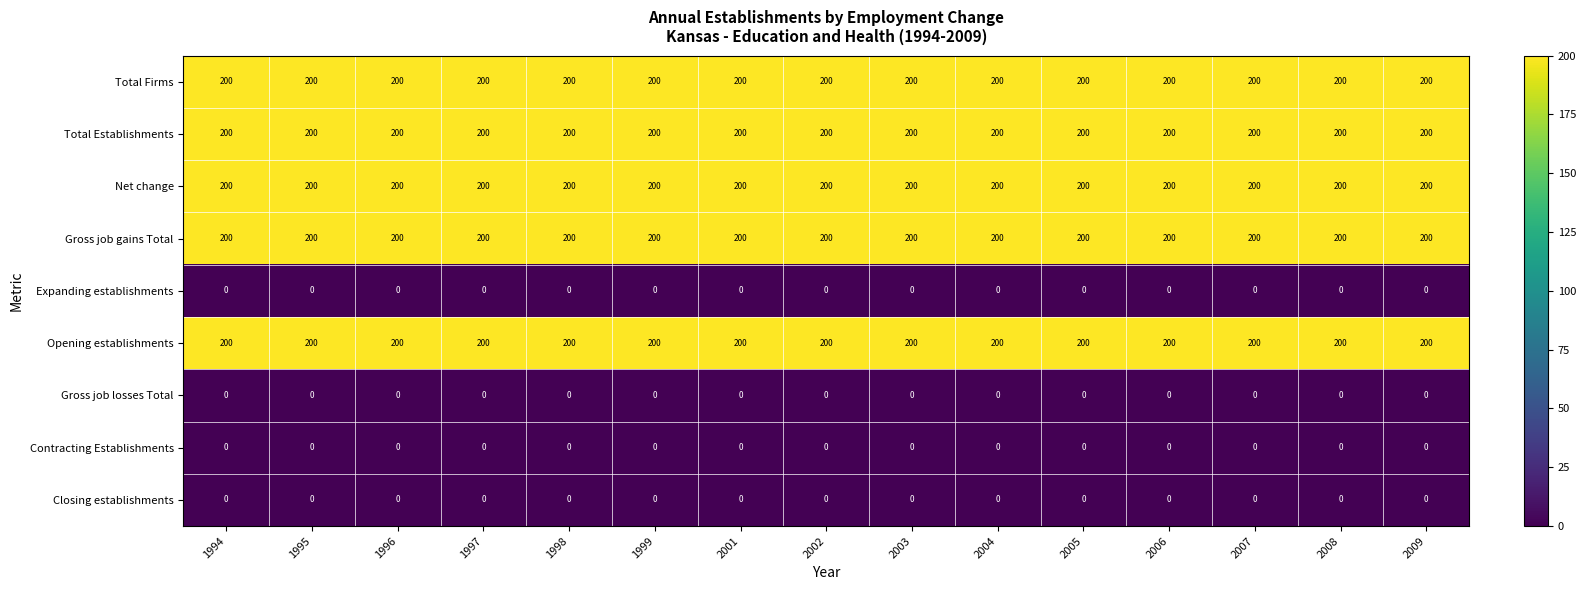

How many distinct data groups are displayed?

9